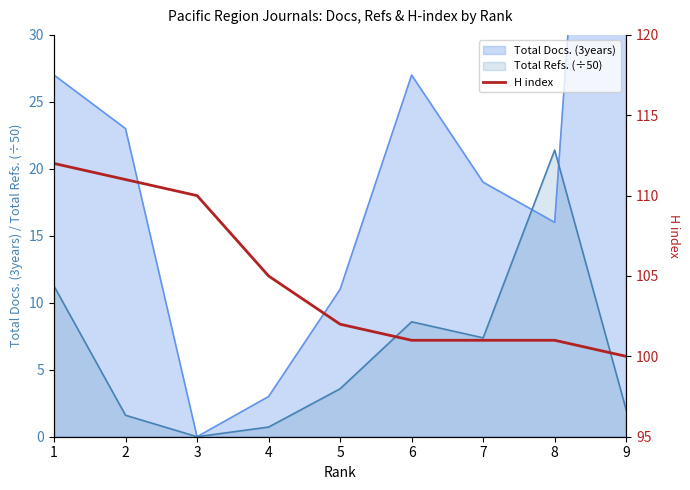

How many lines are shown in the chart?

1